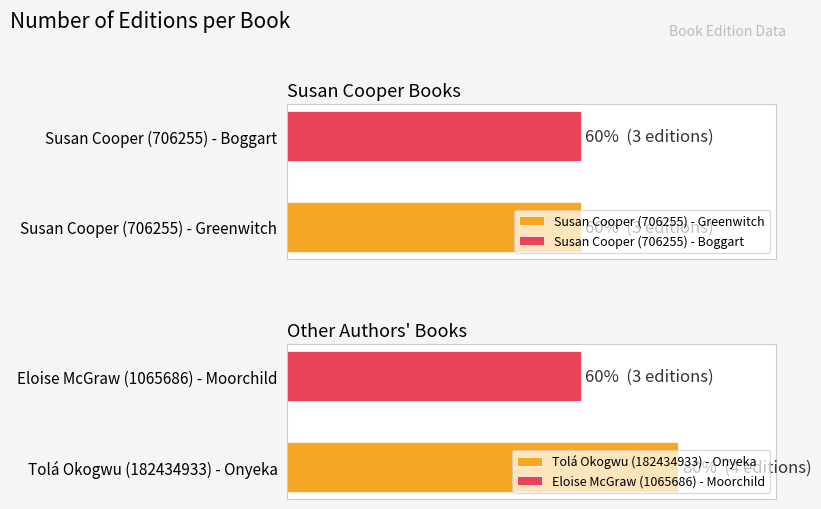

Approximately how many times larger is the value at Susan Cooper (706255) - Boggart compared to Susan Cooper (706255) - Greenwitch?

1.0